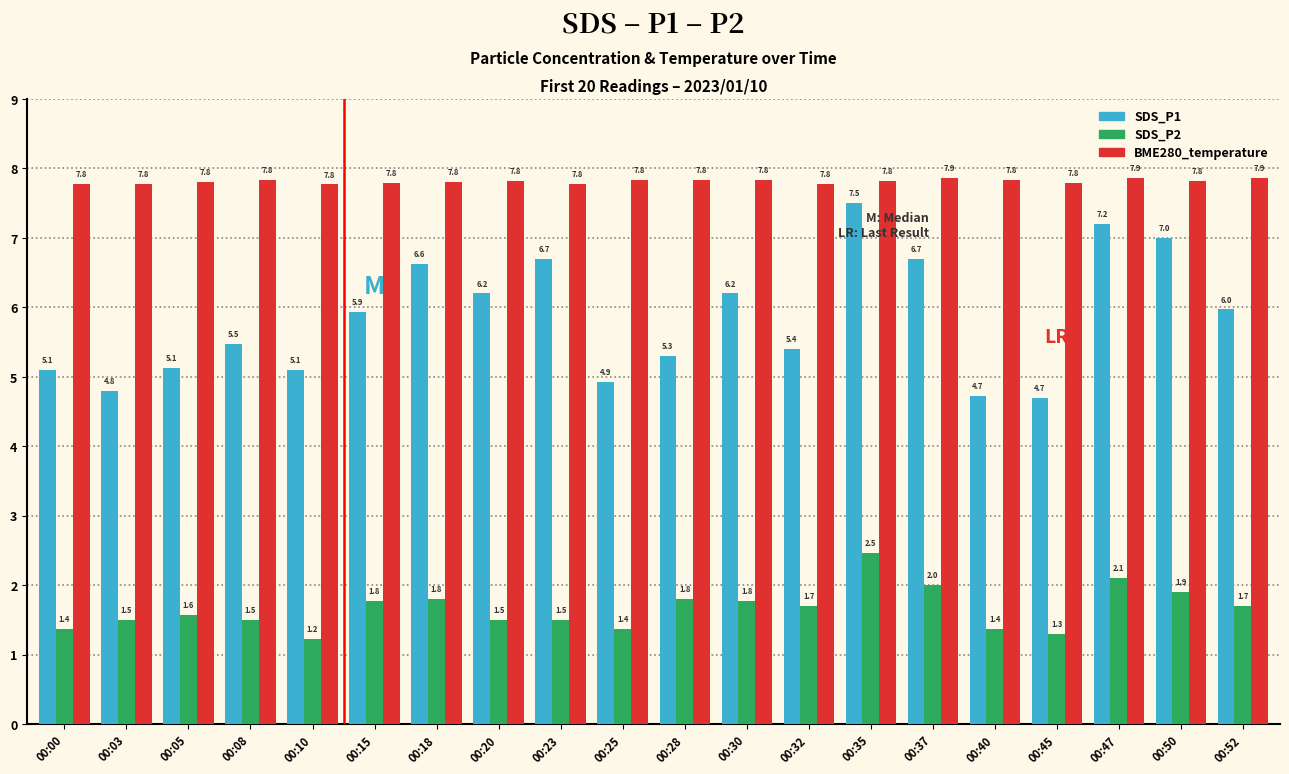

At which category is the sum across all series the highest?

00:35